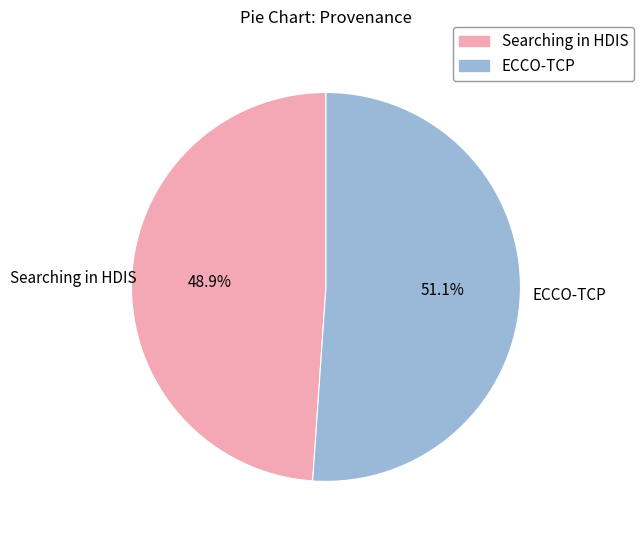

To the nearest percent, what is the difference between the ECCO-TCP and Searching in HDIS slice percentages?

2%